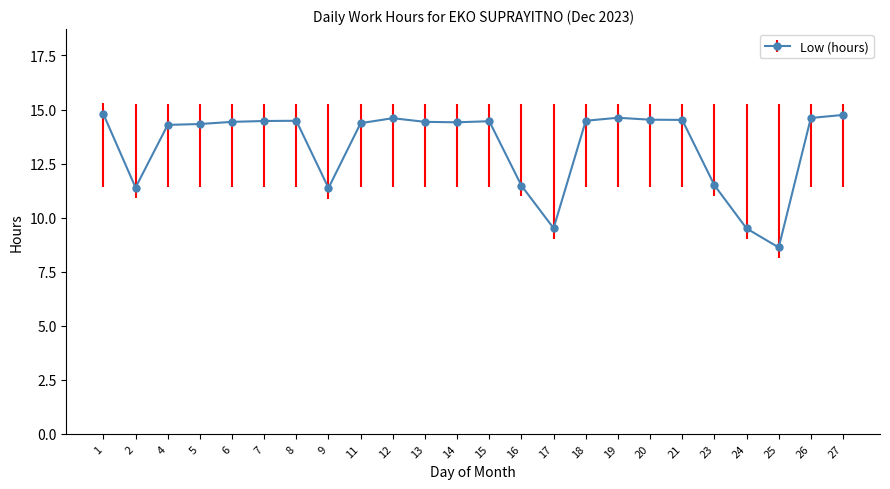

What is the approximate value at 5?

14.3